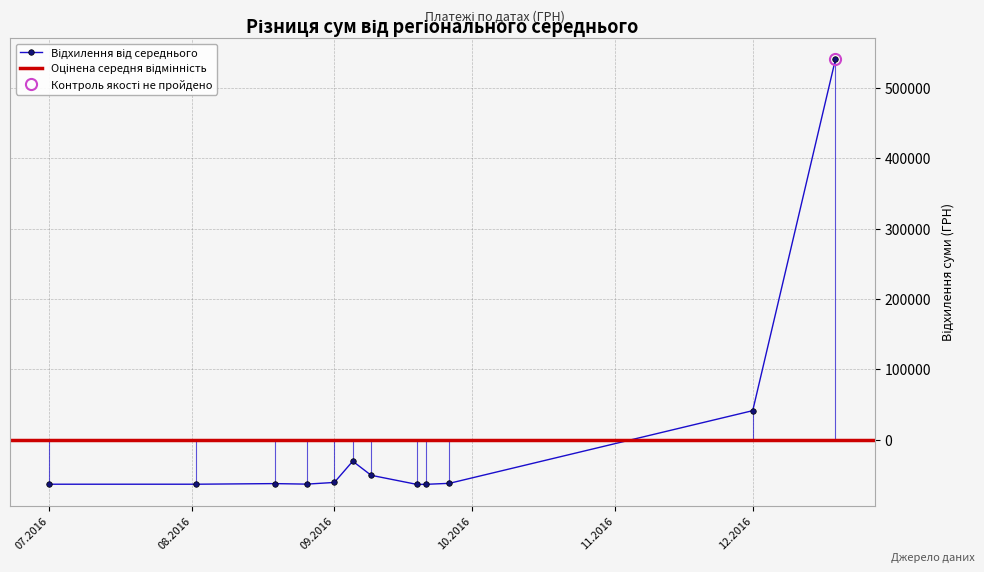

How many negative values are there?

10